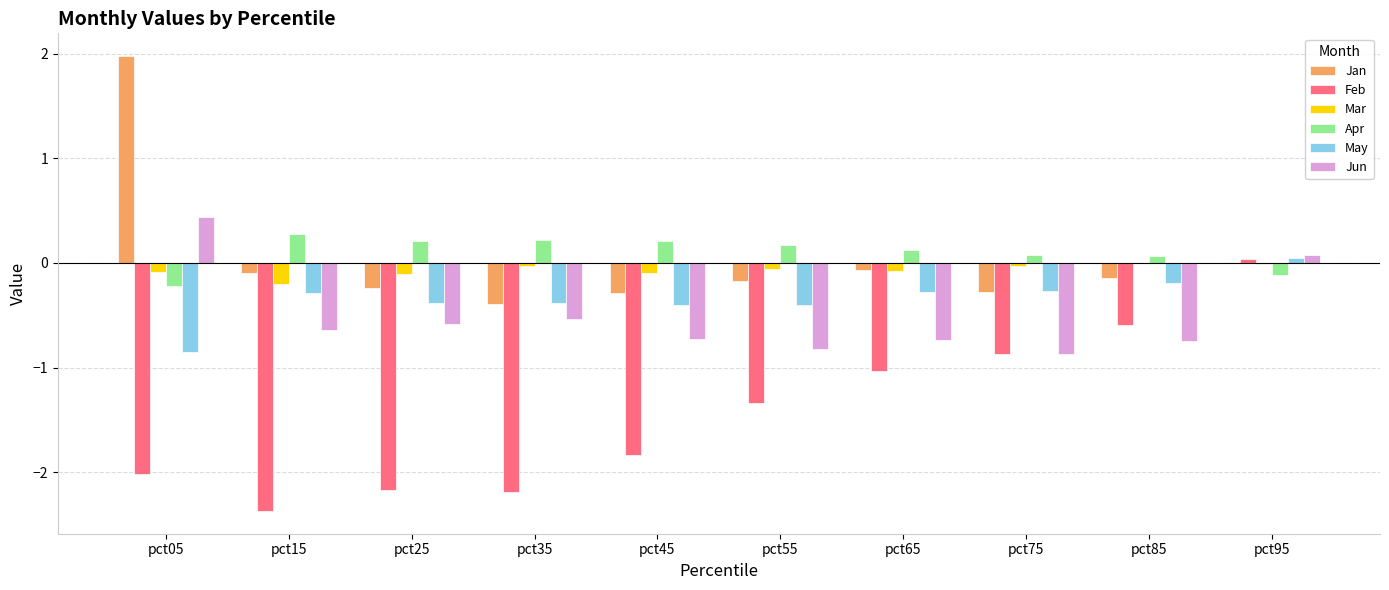

Where is Jan nearest to the value 0?

pct95